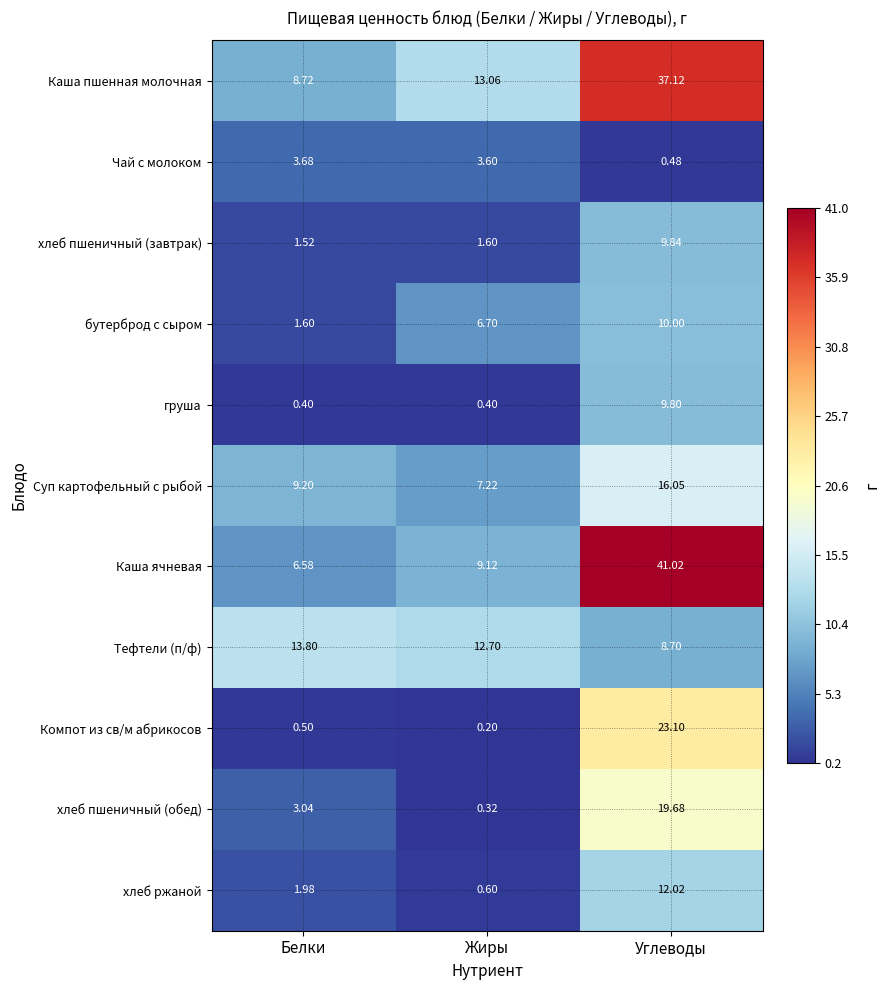

Count the number of categories in the chart.

3